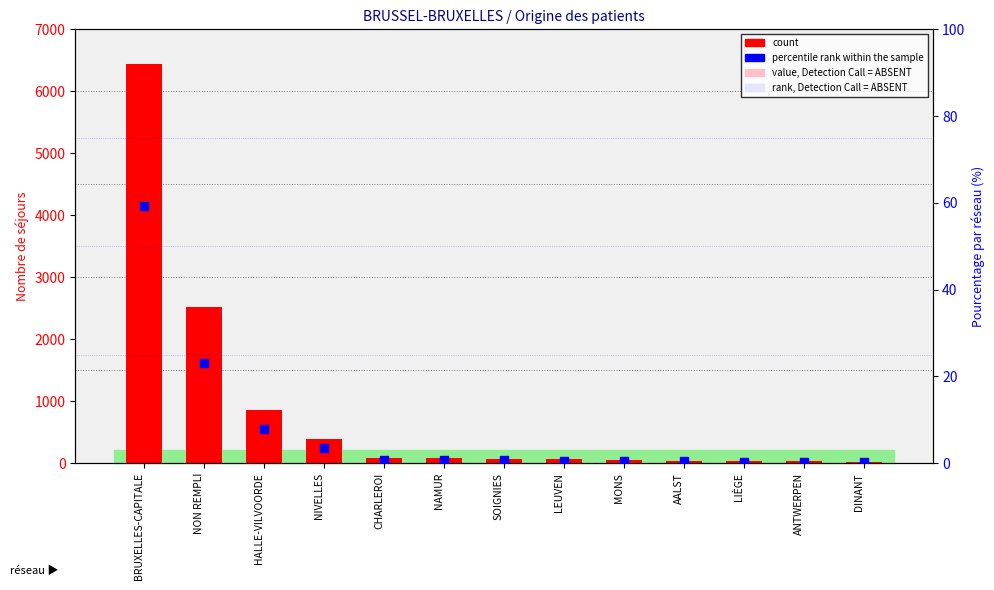

At which category is the sum across all series the highest?

BRUXELLES-CAPITALE